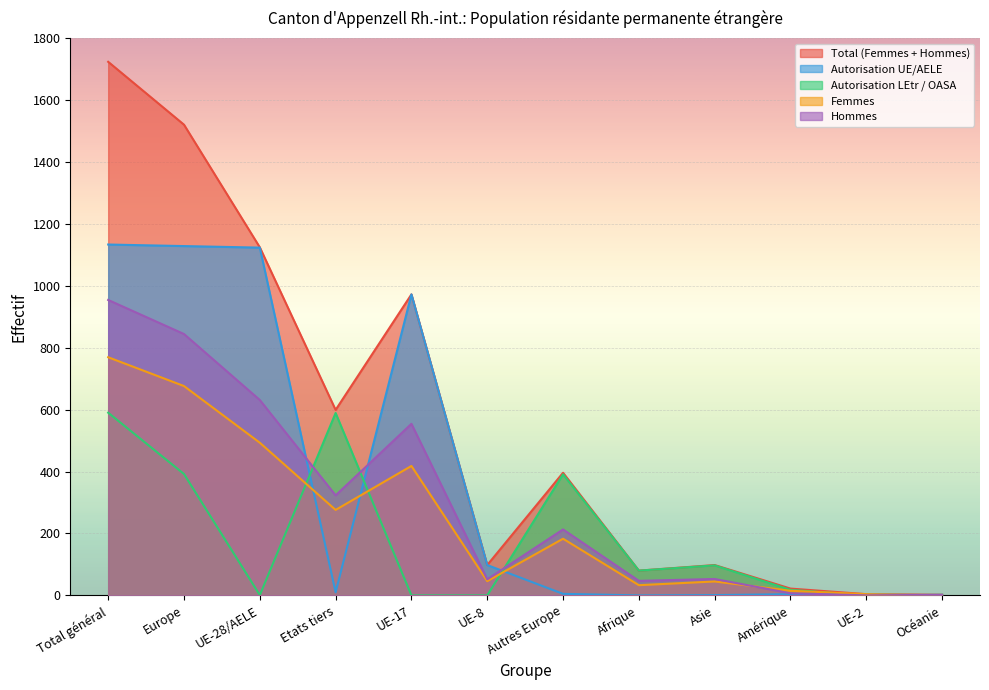

Reading left to right, extract all data points from this chart.

Total (Femmes + Hommes): Total général=1723	Europe=1520	UE-28/AELE=1124	Etats tiers=599	UE-17=972	UE-8=98	Autres Europe=396	Afrique=80	Asie=98	Amérique=22	UE-2=4	Océanie=2
Autorisation UE/AELE: Total général=1133	Europe=1128	UE-28/AELE=1123	Etats tiers=10	UE-17=972	UE-8=98	Autres Europe=5	Afrique=0	Asie=1	Amérique=4	UE-2=4	Océanie=0
Autorisation LEtr / OASA: Total général=590	Europe=392	UE-28/AELE=1	Etats tiers=589	UE-17=0	UE-8=0	Autres Europe=391	Afrique=80	Asie=97	Amérique=18	UE-2=0	Océanie=2
Femmes: Total général=769	Europe=676	UE-28/AELE=493	Etats tiers=276	UE-17=418	UE-8=46	Autres Europe=183	Afrique=33	Asie=45	Amérique=15	UE-2=4	Océanie=0
Hommes: Total général=954	Europe=844	UE-28/AELE=631	Etats tiers=323	UE-17=554	UE-8=52	Autres Europe=213	Afrique=47	Asie=53	Amérique=7	UE-2=0	Océanie=2